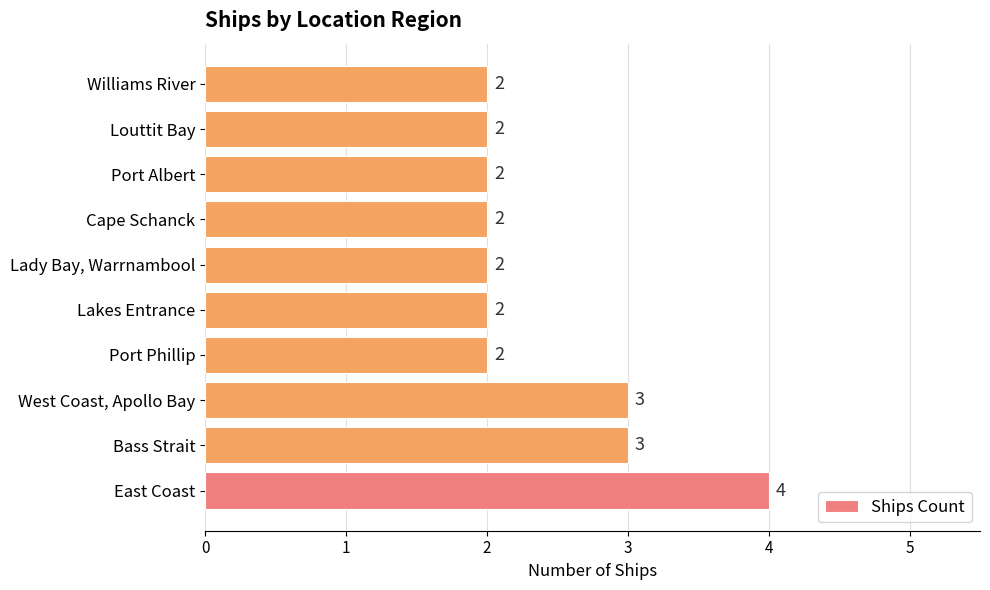

Count the values in the range 2 to 3.

9